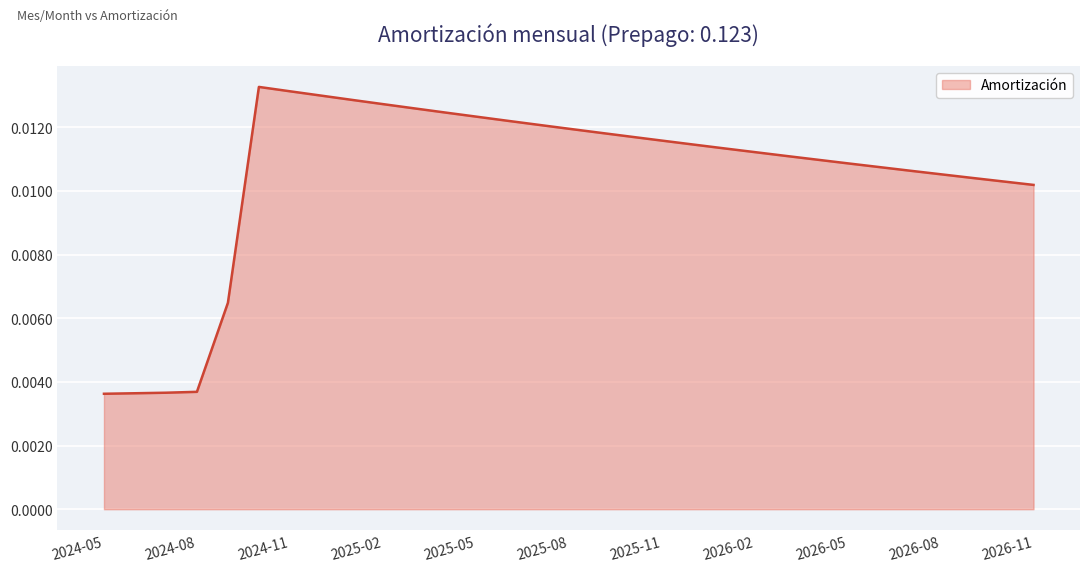

Which category has the highest value across all series?

2024-10